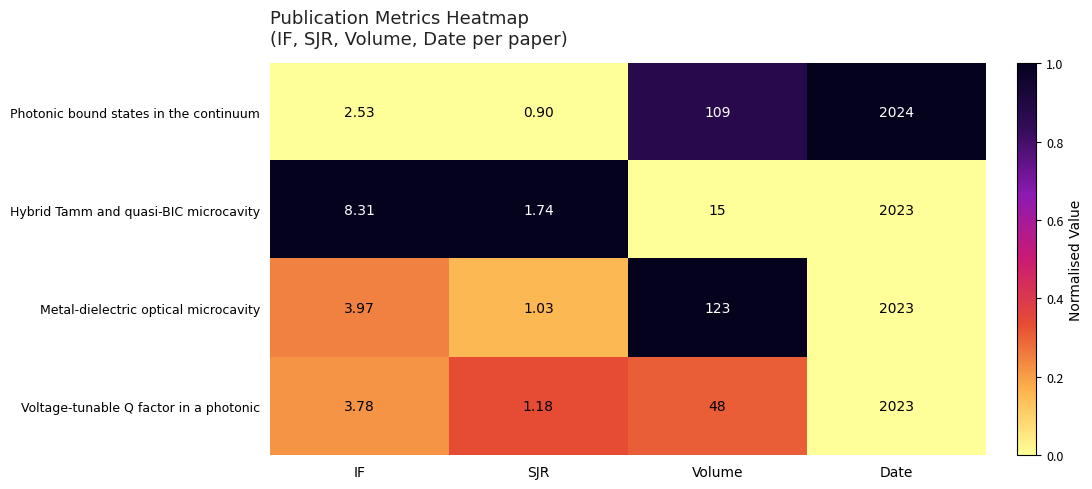

Where is Voltage-tunable Q factor in a photonic nearest to the value 1012?

Volume